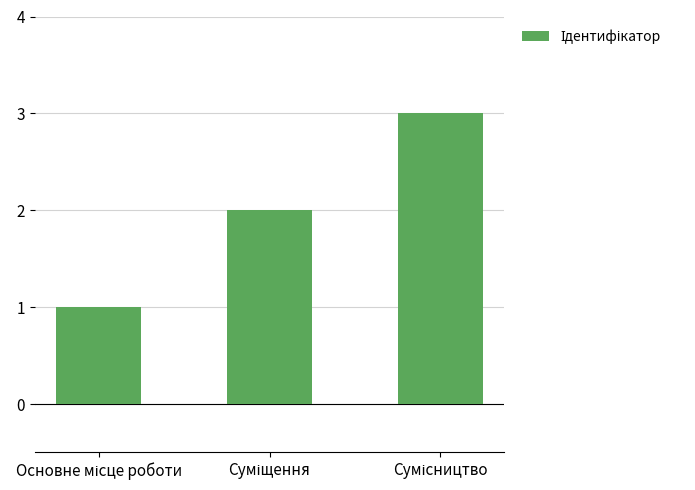

How many values are below 2?

1